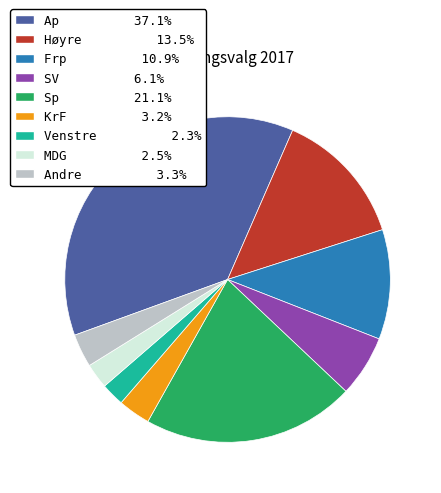

Combined, do Sp and Ap account for over 50%?

Yes